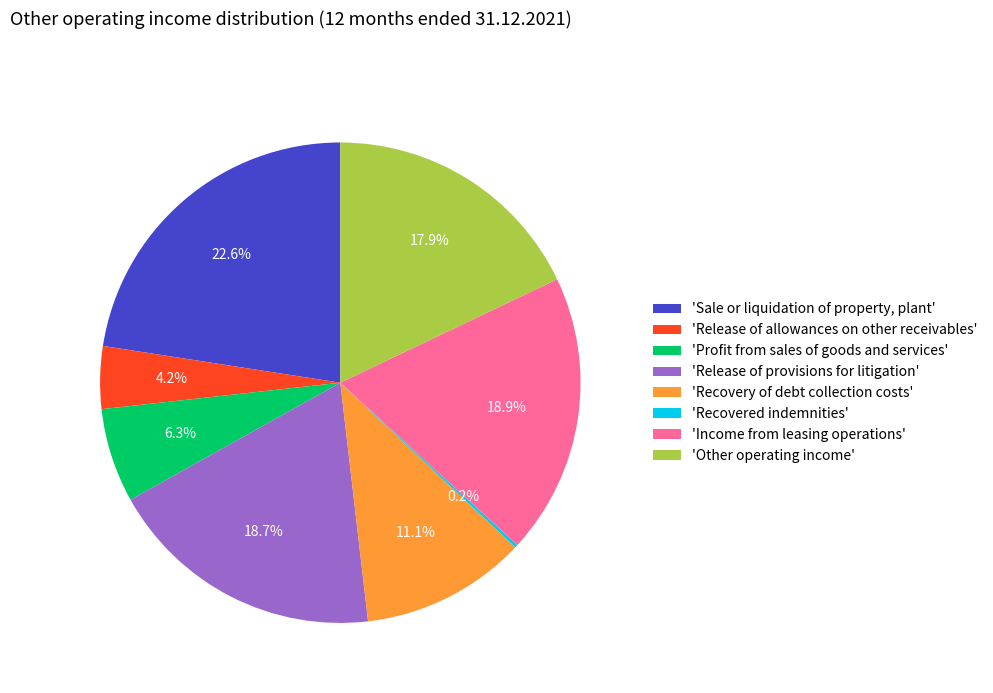

Which slice is the largest?

'Sale or liquidation of property, plant'